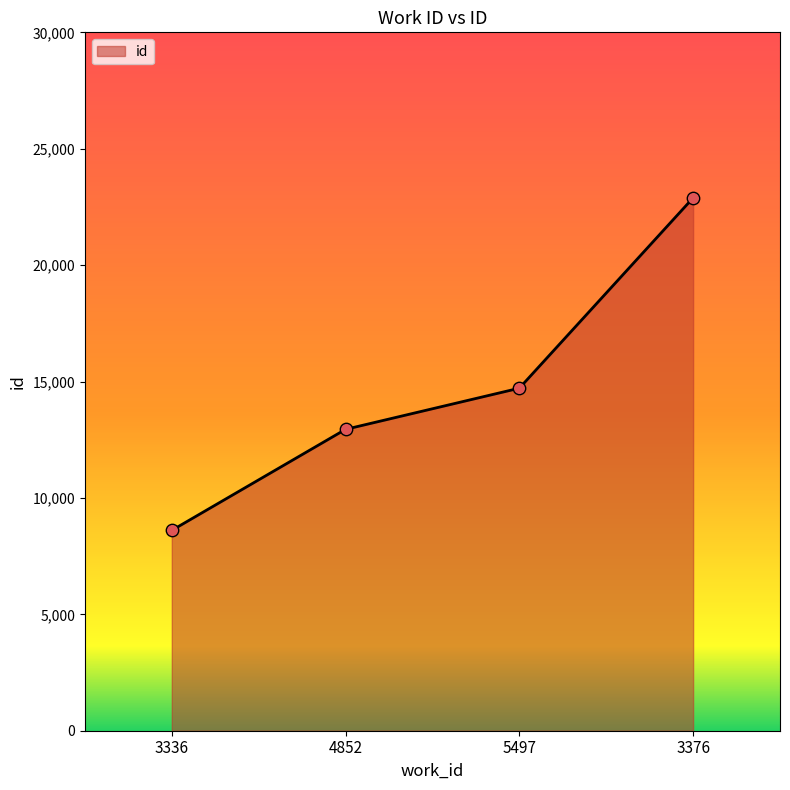

Between 3376 and 4852, which is larger?

3376